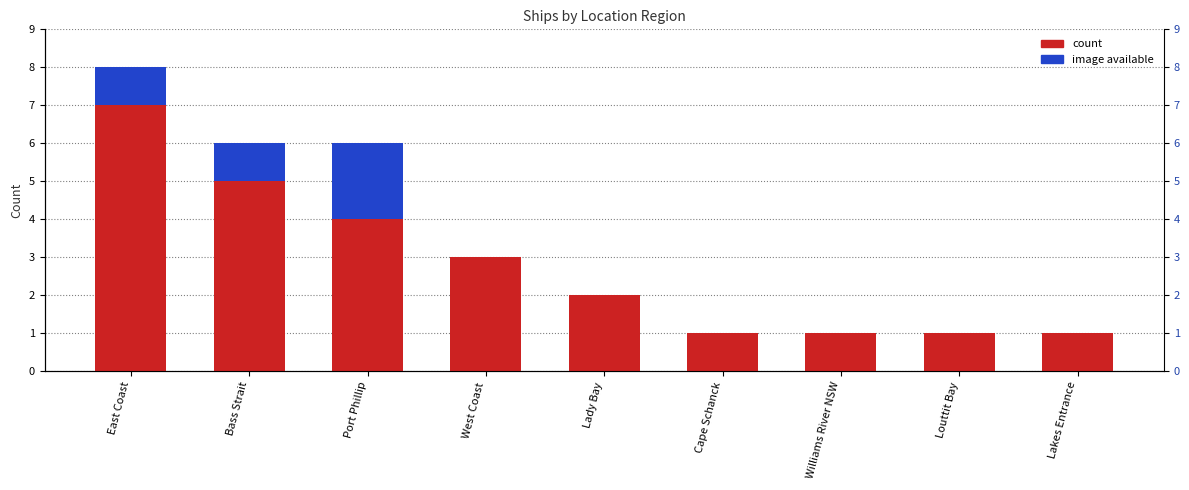

List the labels in order of image available value, largest first.

Port Phillip, East Coast, Bass Strait, West Coast, Lady Bay, Cape Schanck, Williams River NSW, Louttit Bay, Lakes Entrance